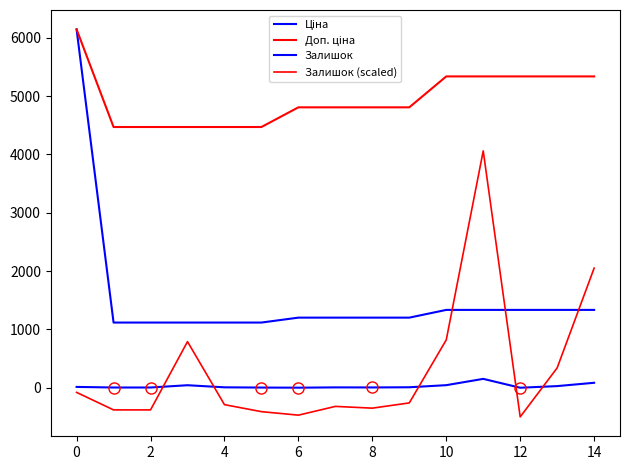

Does the chart have visible grid lines?

No